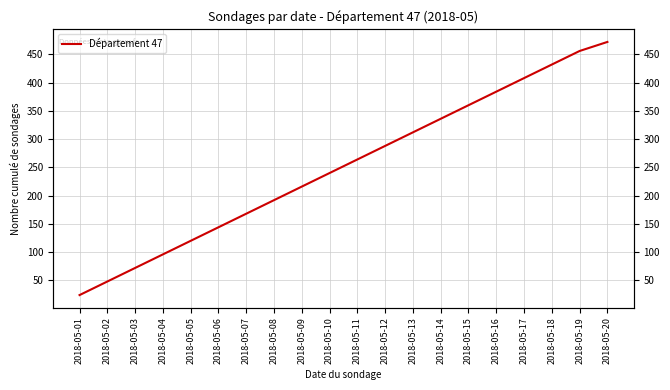

What is the smallest value displayed?

24